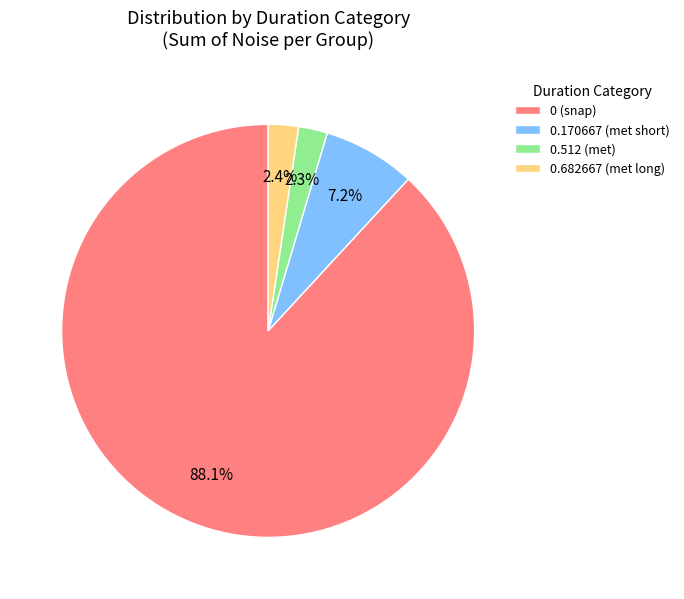

What is the largest slice in the pie chart?

0 (snap)